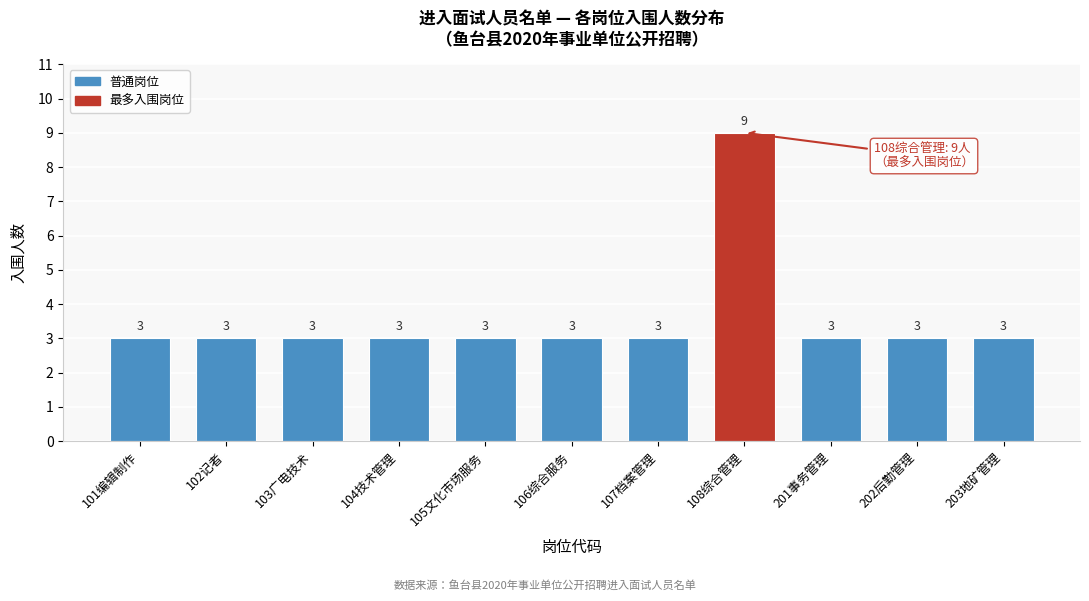

Reading left to right, extract all data points from this chart.

3	3	3	3	3	3	3	9	3	3	3